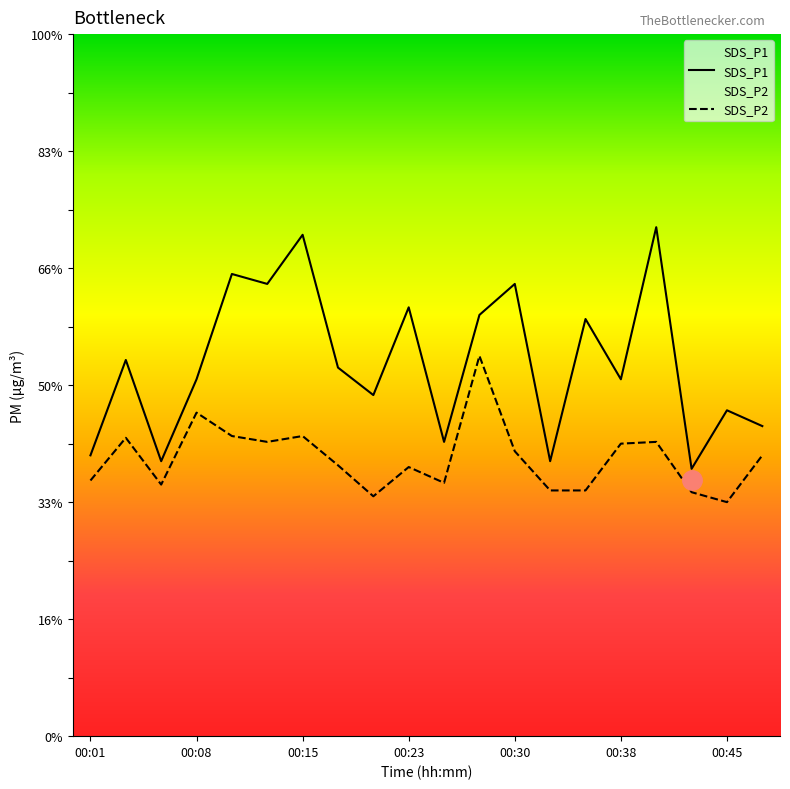

The value of SDS_P2 at 00:30 is 6.7. True or false?

False